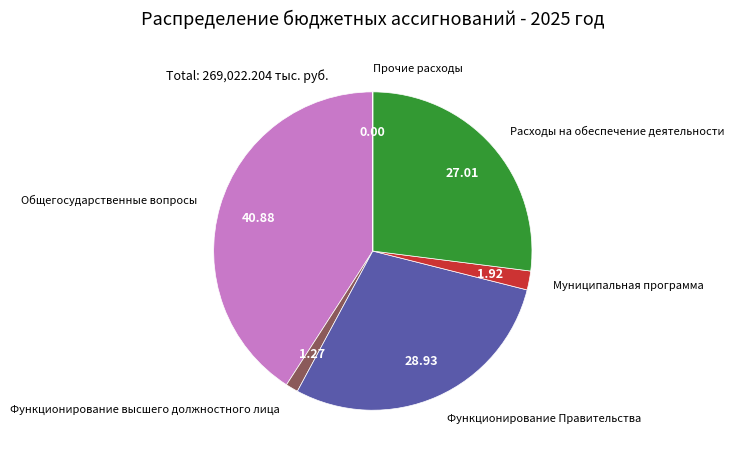

Does any single category account for the majority?

No